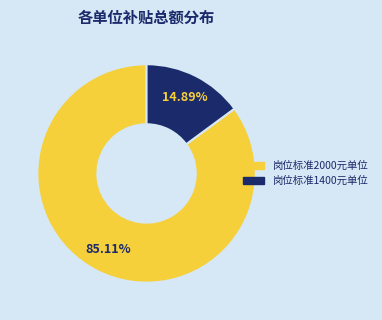

Does any single category account for the majority?

Yes